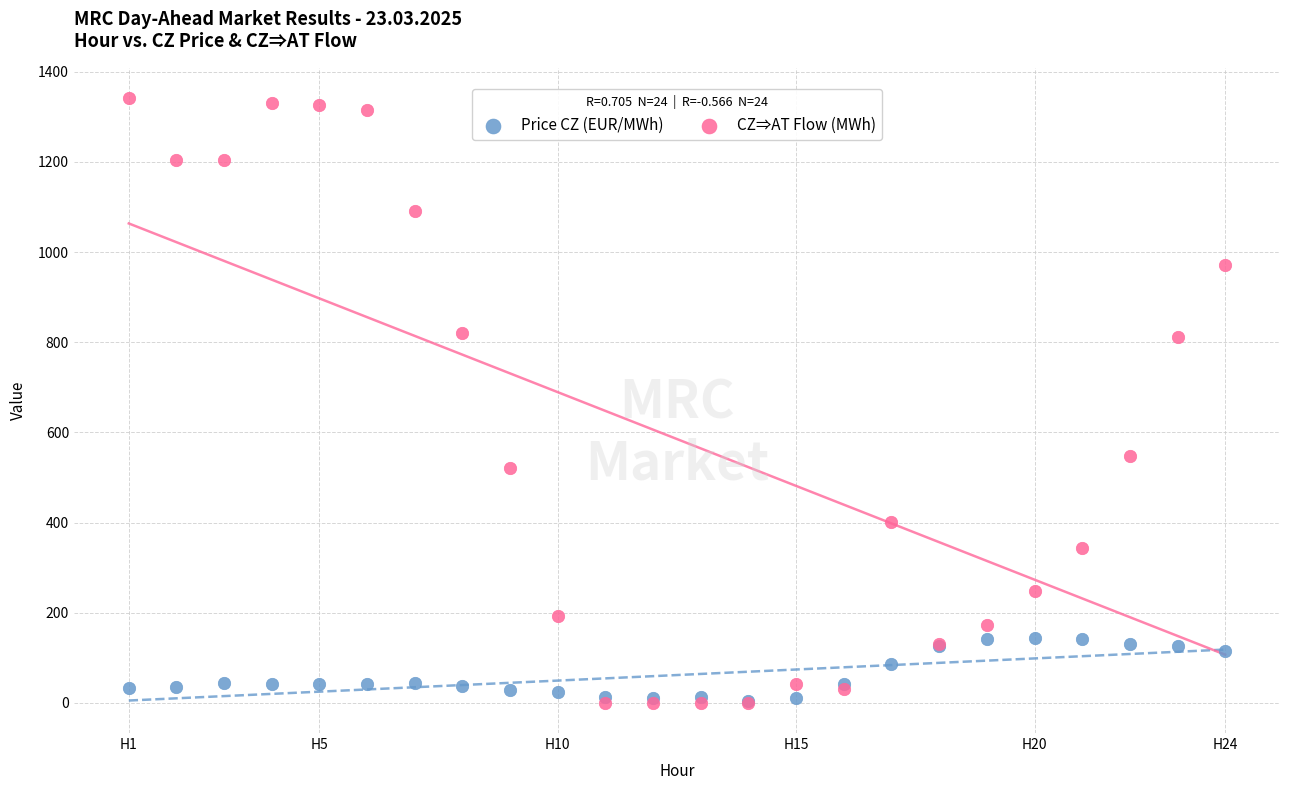

Which series reaches the maximum Y coordinate?

CZ⇒AT Flow (MWh)